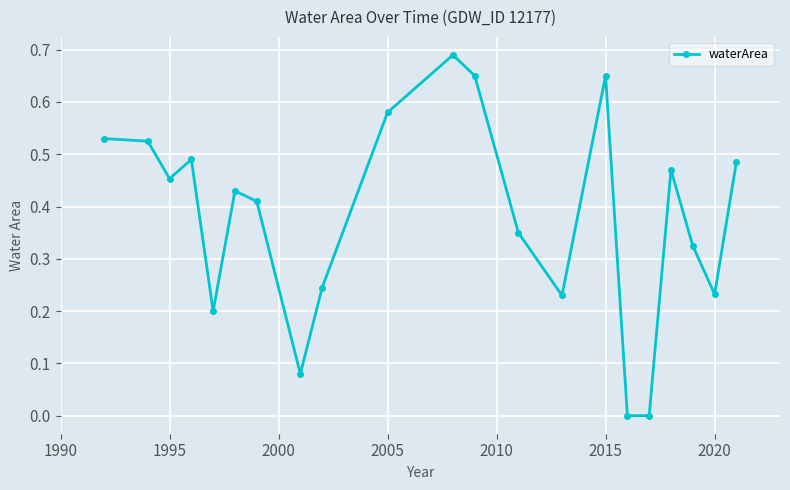

What is the sum of all values?

8.0